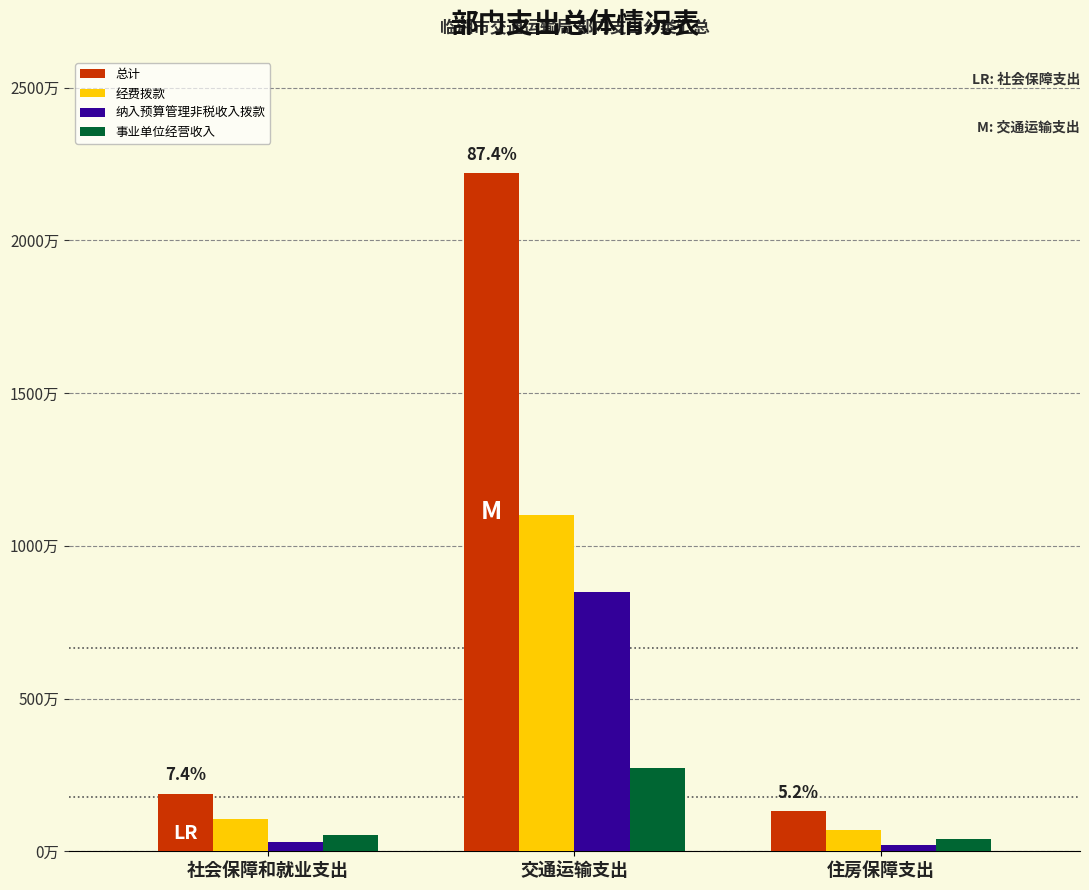

Is the value of 总计 at 交通运输支出 greater than the value of 经费拨款 at 社会保障和就业支出?

Yes